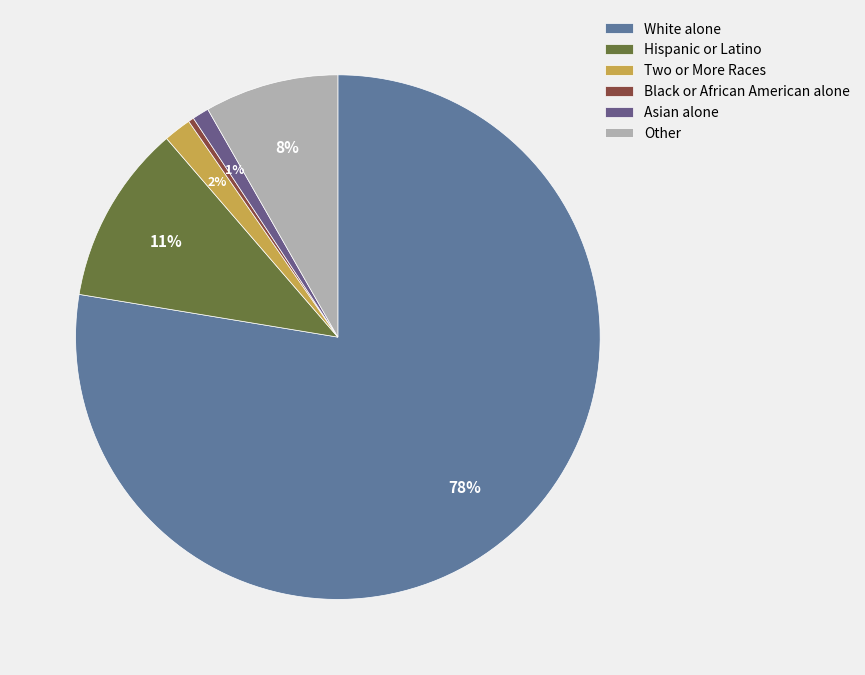

Which category has the smallest portion of the pie?

Black or African American alone